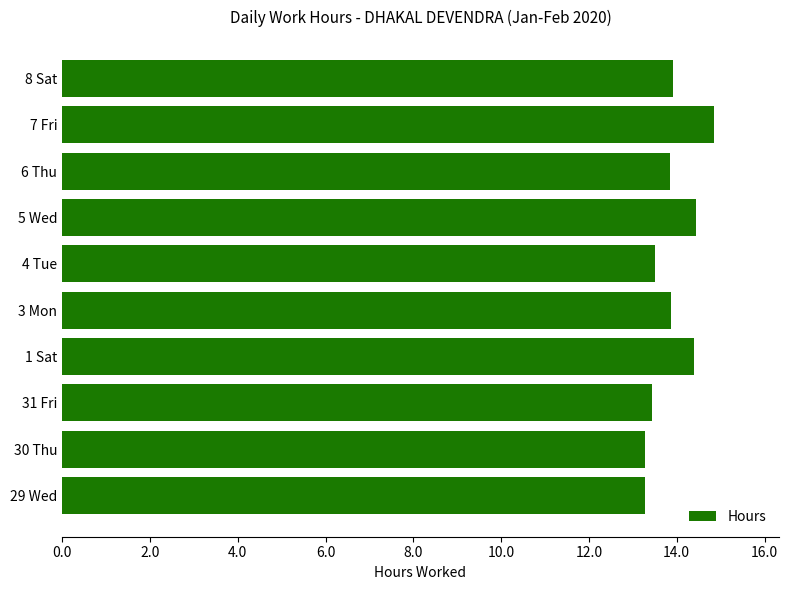

Is it true that the value at 29 Wed is 6.8?

False